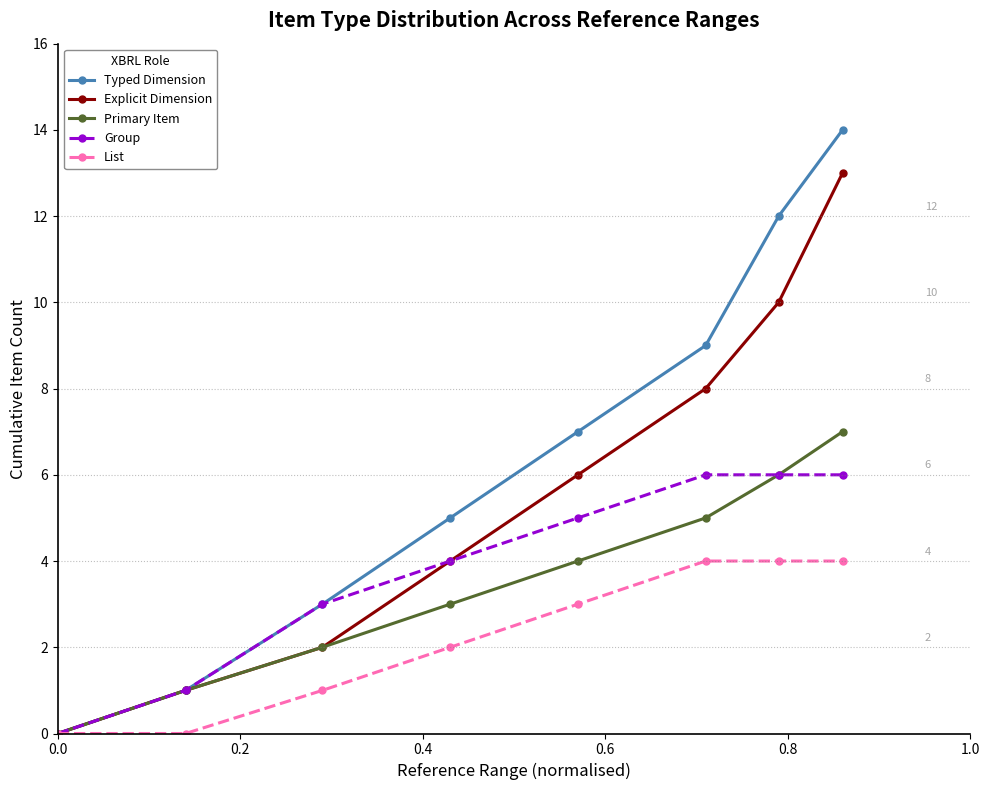

Count the number of data series in this chart.

5